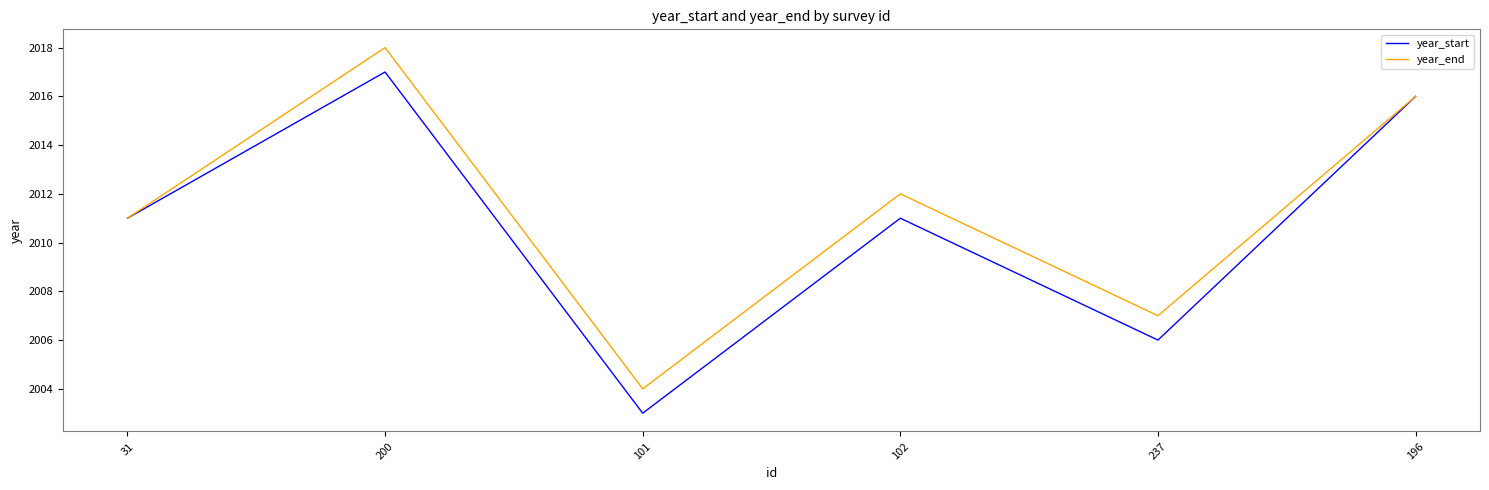

Rank the series by their average value, from highest to lowest.

year_end, year_start